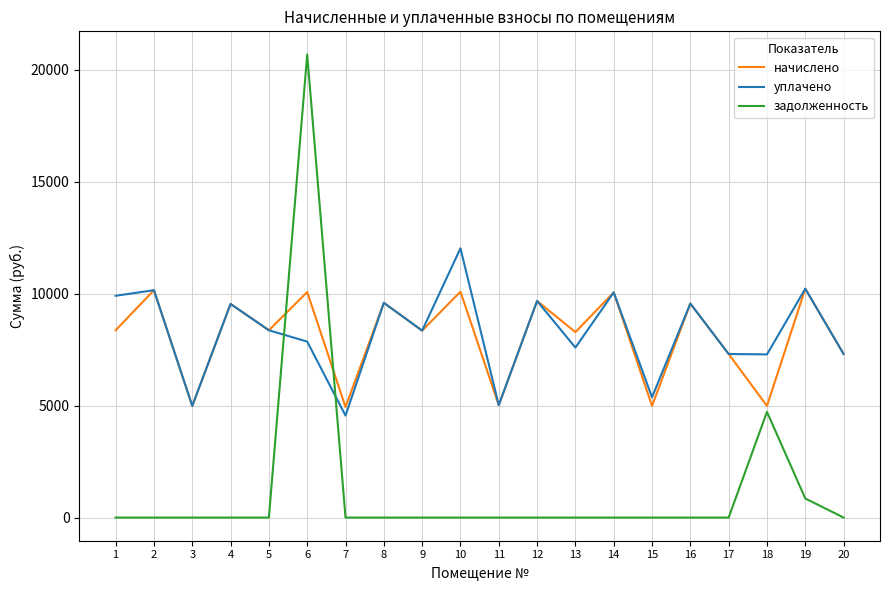

Is the value of уплачено at 8 greater than the value of задолженность at 17?

Yes